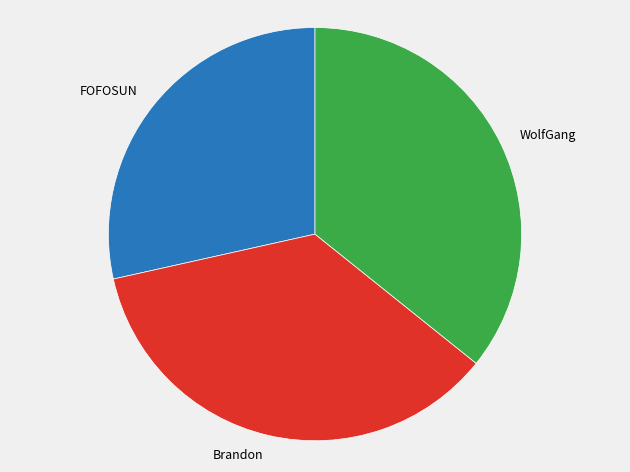

Is the sum of Brandon and FOFOSUN greater than half?

Yes